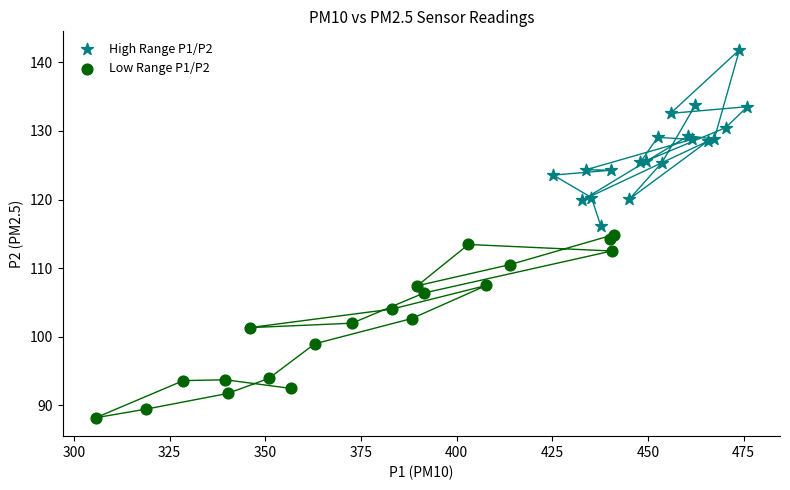

Which series reaches the minimum Y coordinate?

Low Range P1/P2